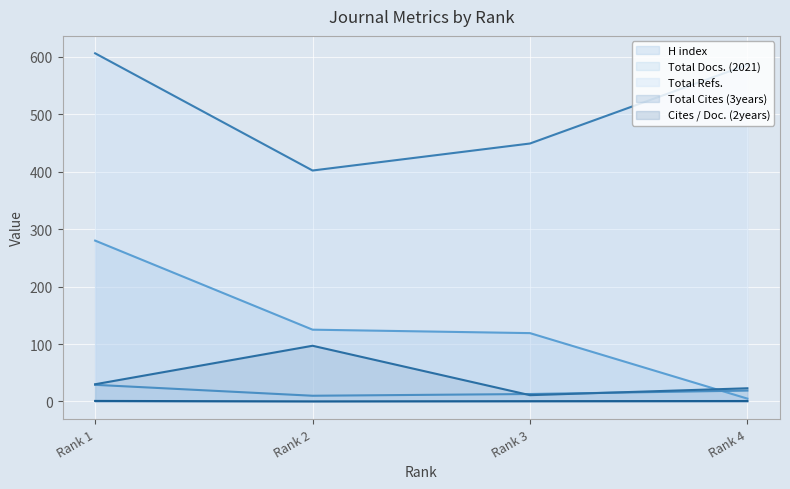

Does the chart display data point markers on the line(s)?

No